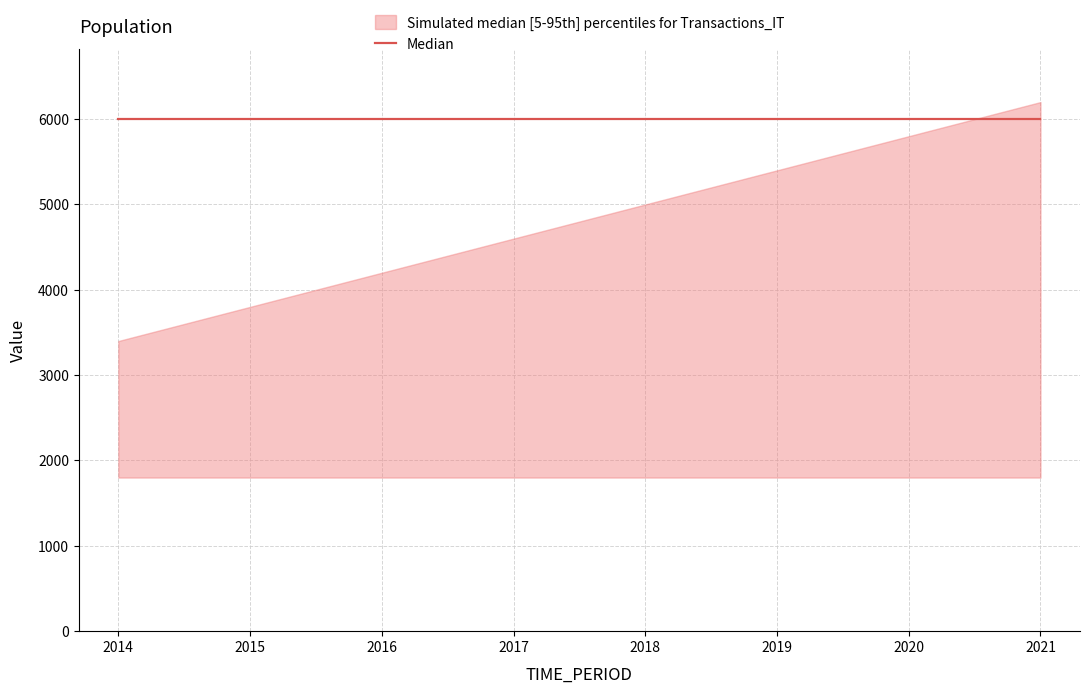

Does the chart display data point markers on the line(s)?

No